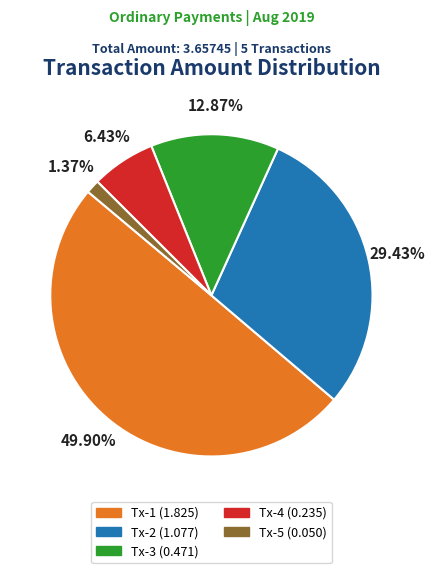

To the nearest percent, what is the difference between the largest and smallest slice percentages?

49%